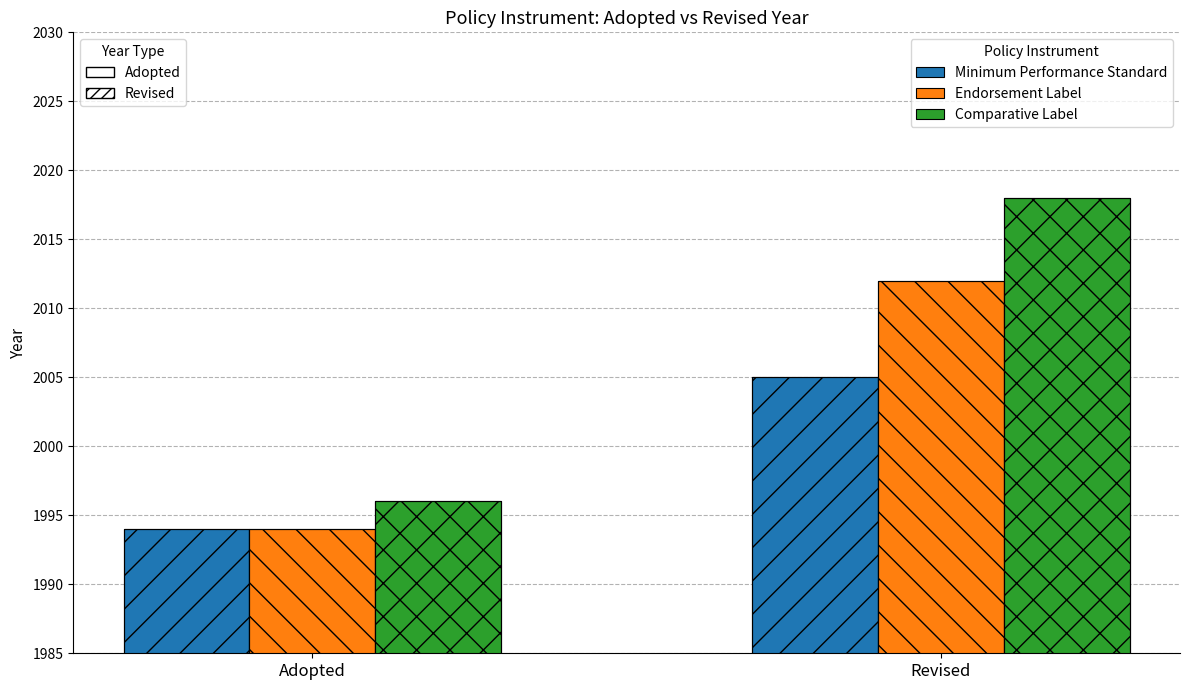

How many bars are there in total?

6